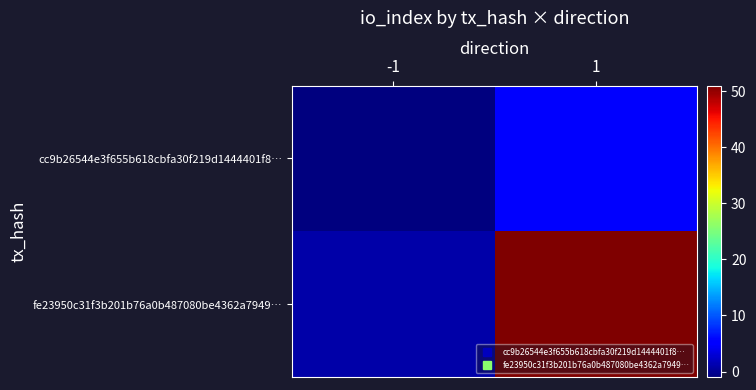

How many distinct data groups are displayed?

2